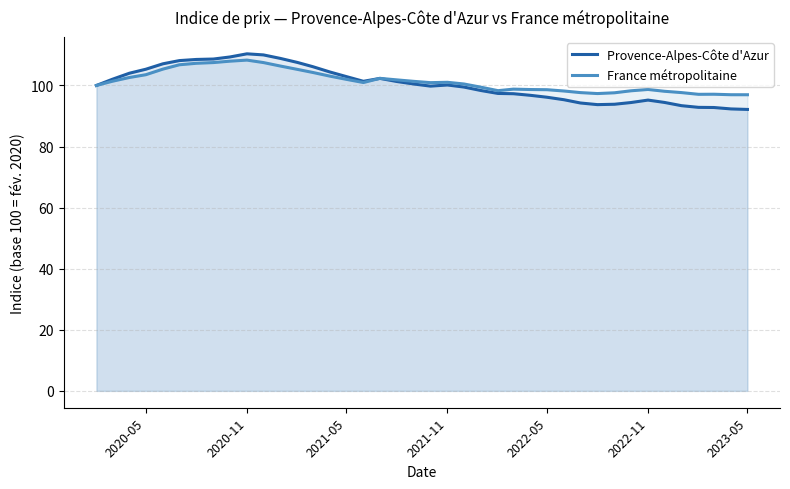

What is the greatest value displayed?

110.4